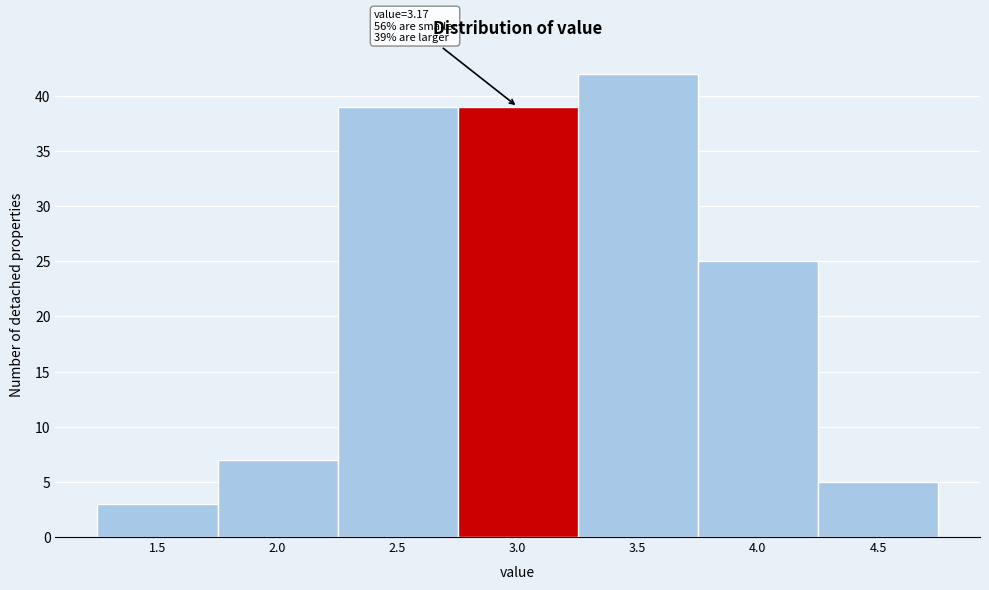

Reading left to right, transcribe all the data shown in this chart.

1.5=3	2.0=7	2.5=39	3.0=39	3.5=42	4.0=25	4.5=5